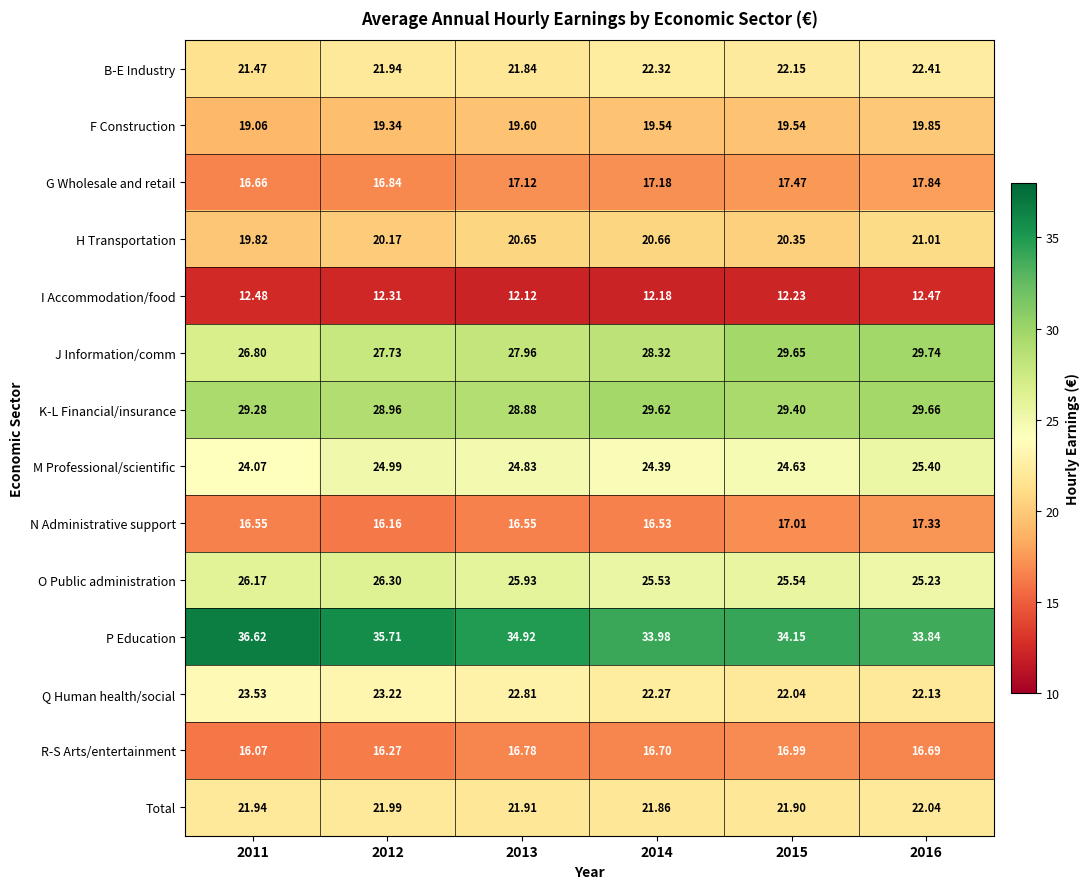

Which series has the widest spread of values?

J Information/comm